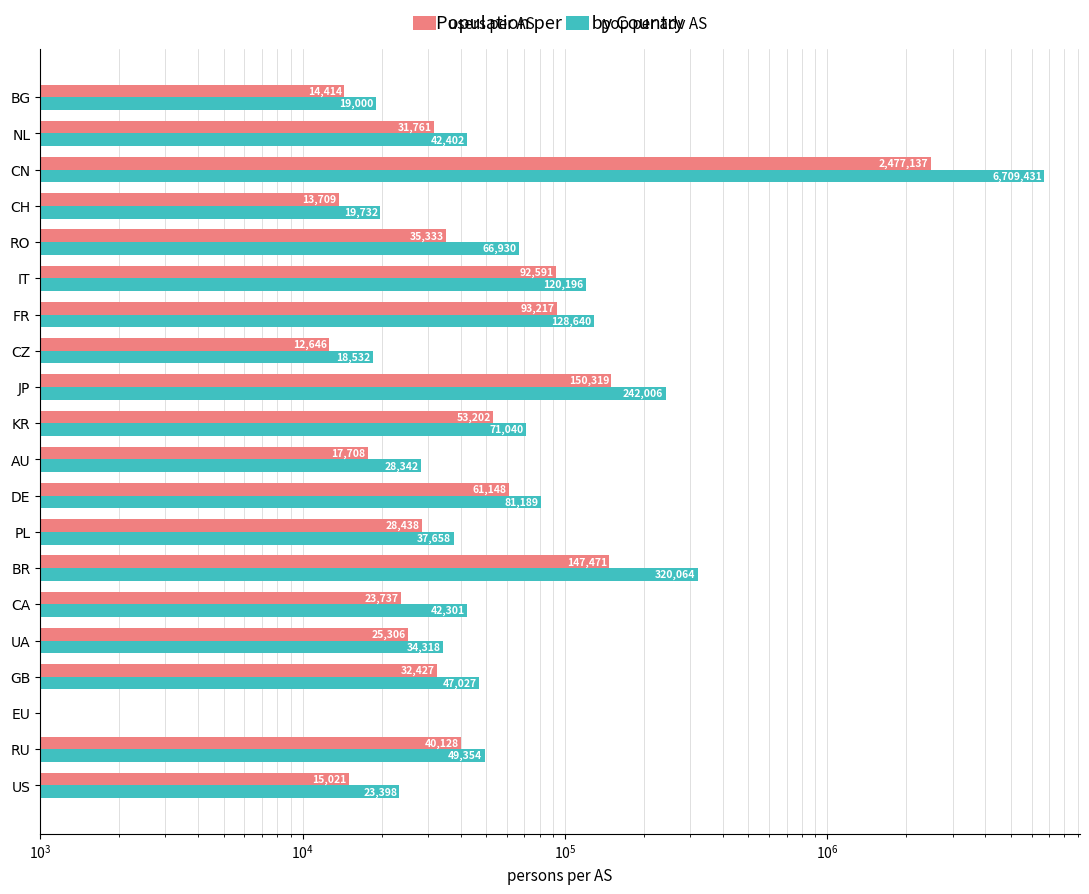

What is the difference between the maximum and minimum values in the pop per adv AS series?

6709431